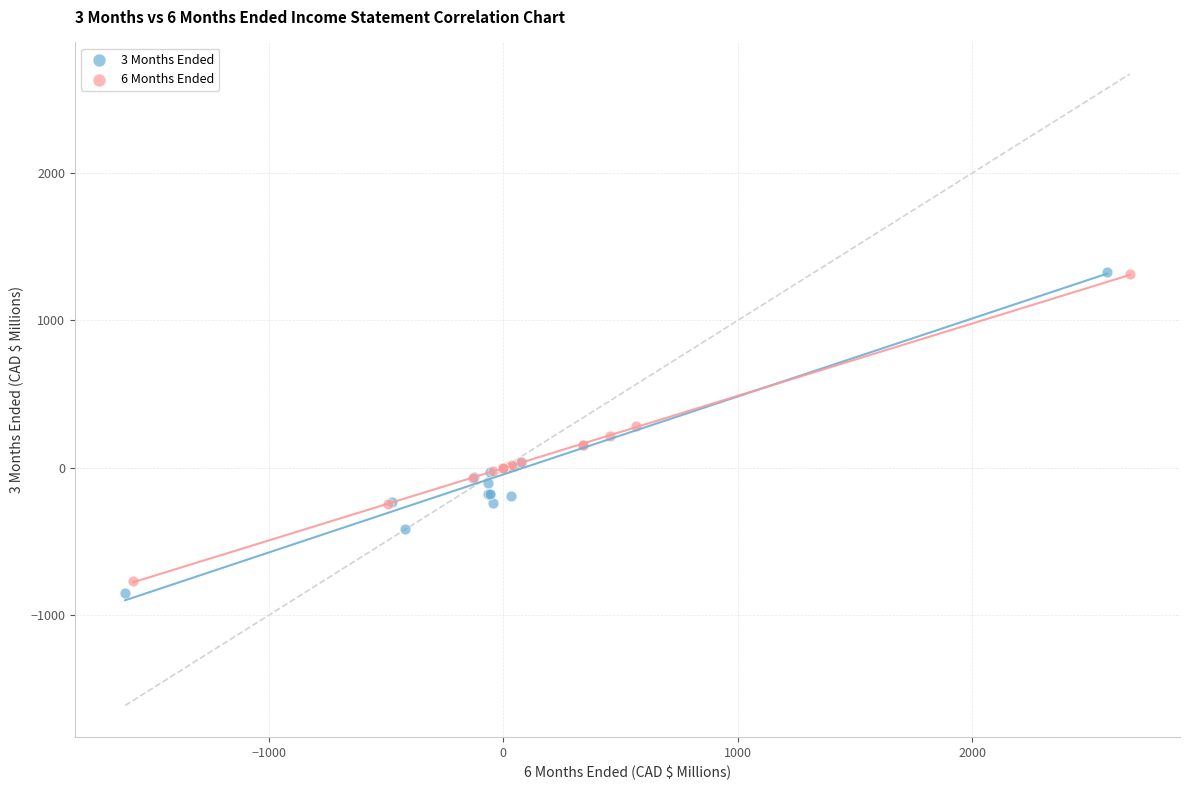

Which series has the largest Y range (max minus min)?

3 Months Ended